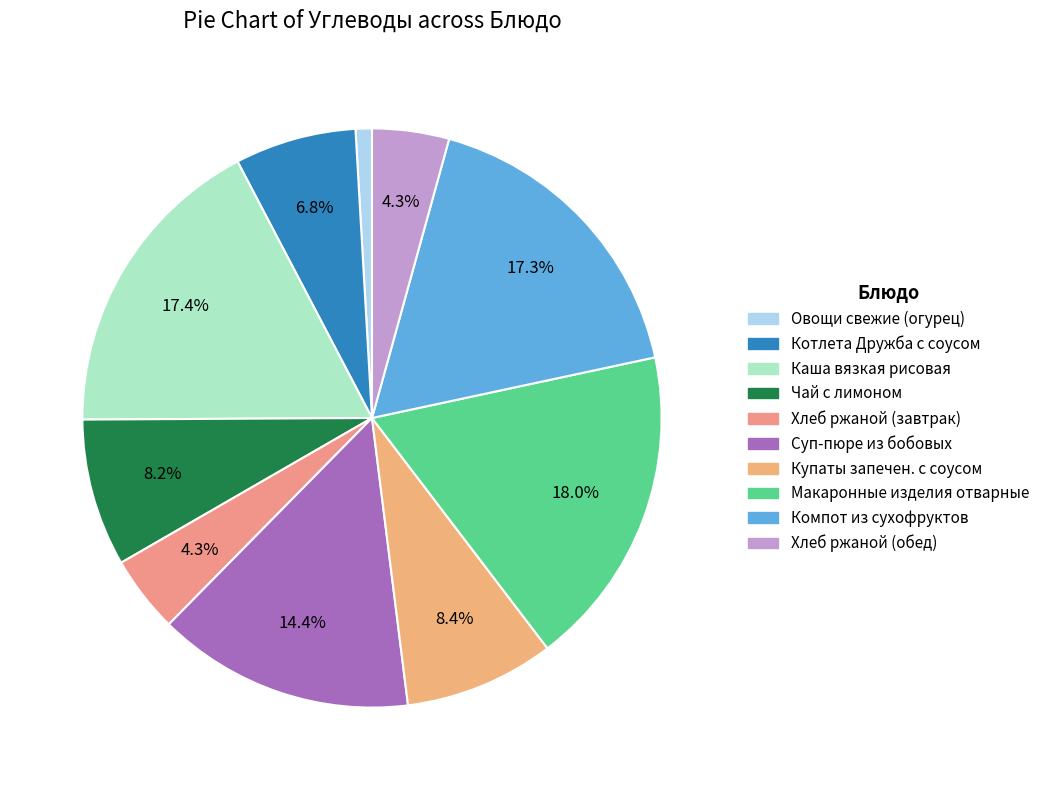

Do Хлеб ржаной (обед) and Купаты запечен. с соусом together represent more than half of the pie?

No